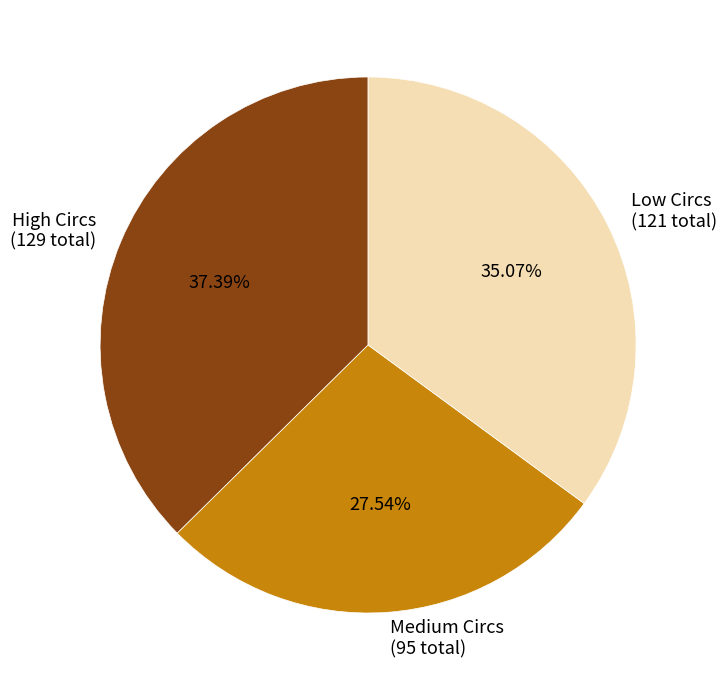

How many slices are in this pie chart?

3